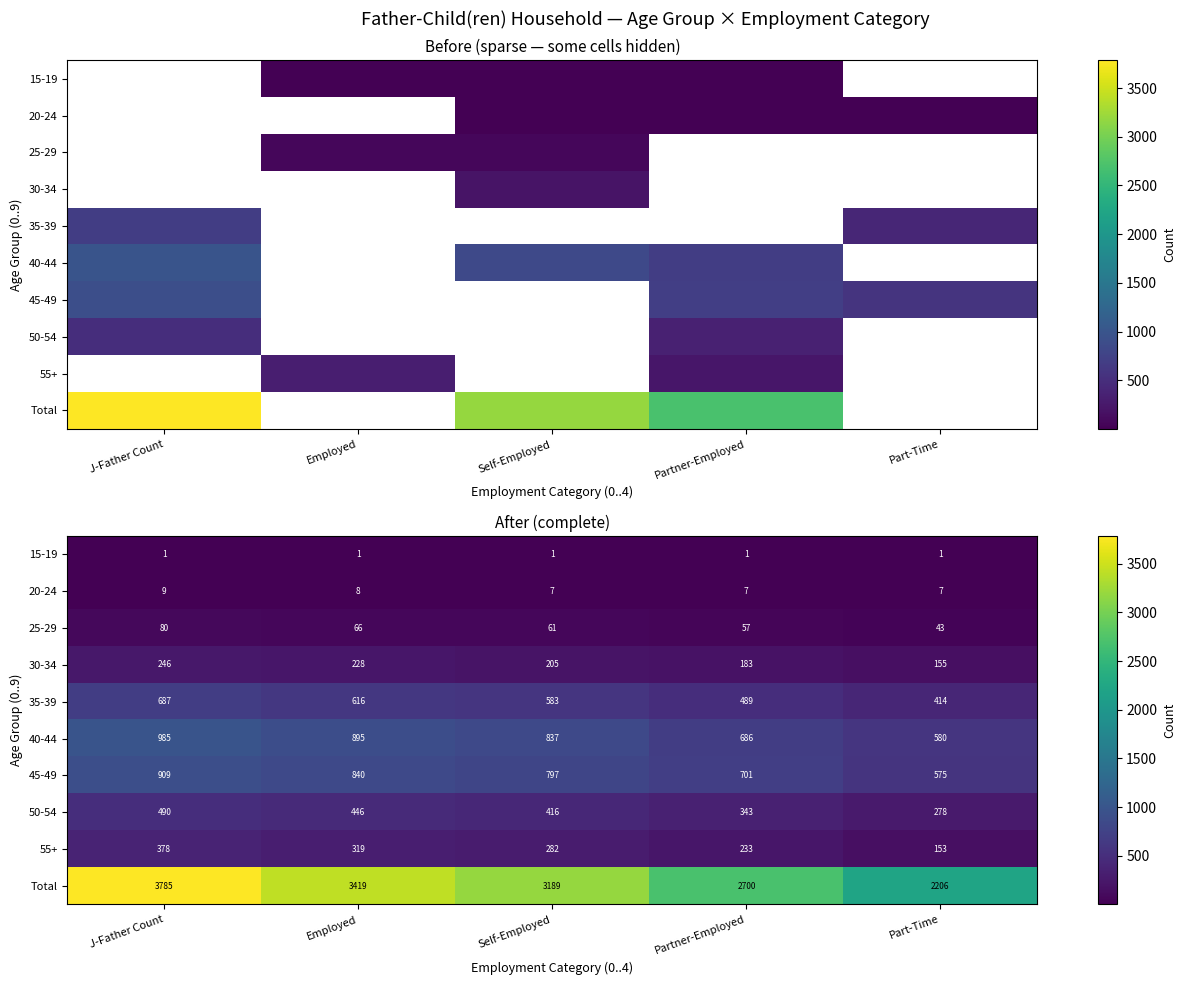

Where is 45-49 nearest to the value 742?

Partner-Employed